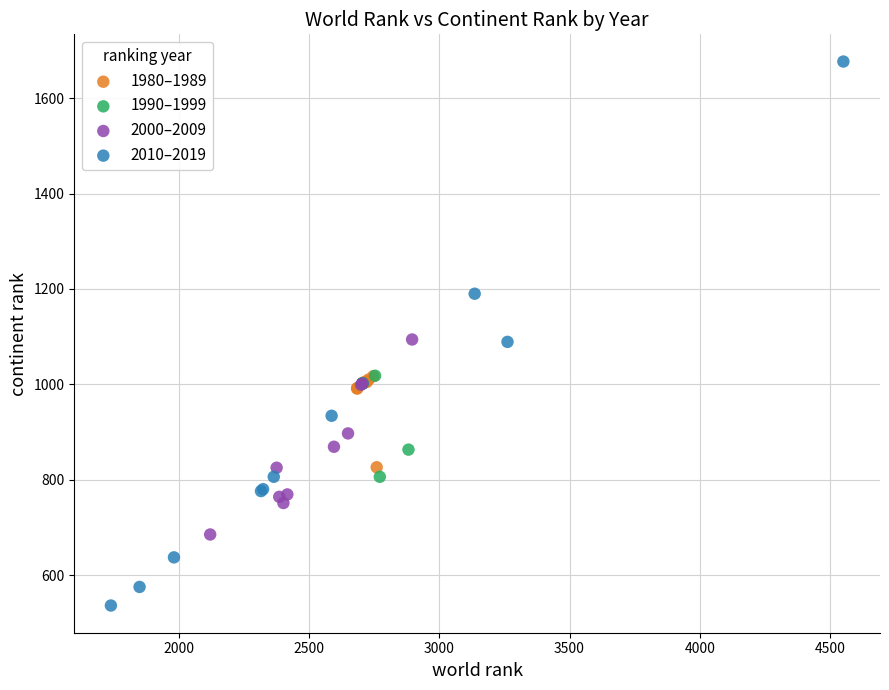

What are all the series names shown in the legend?

1980–1989, 1990–1999, 2000–2009, 2010–2019